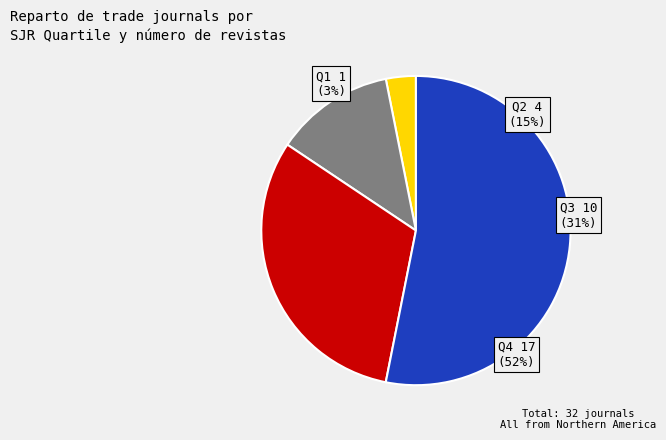

How many segments does this pie chart have?

4